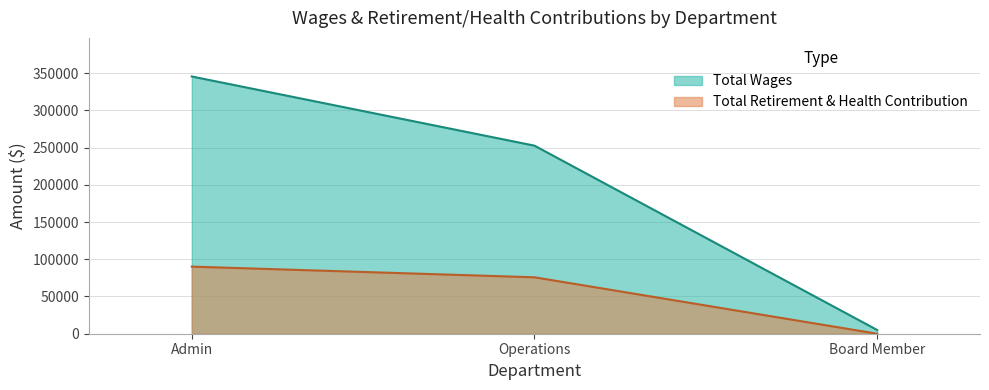

At Board Member, list the series in order from smallest to largest.

Total Retirement & Health Contribution, Total Wages